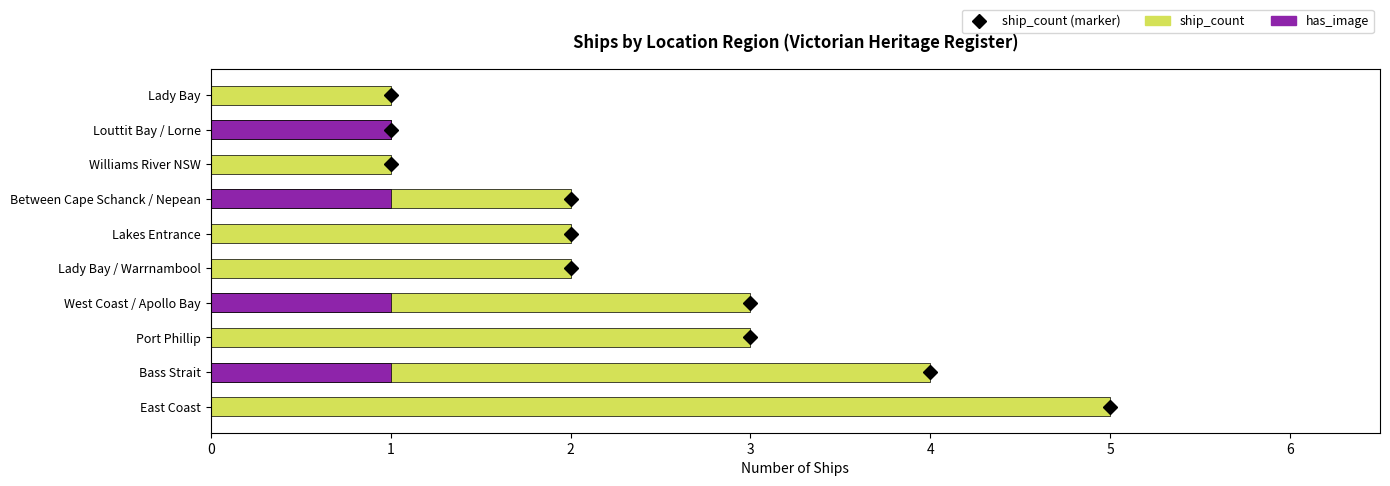

What is the maximum value shown in the chart?

5